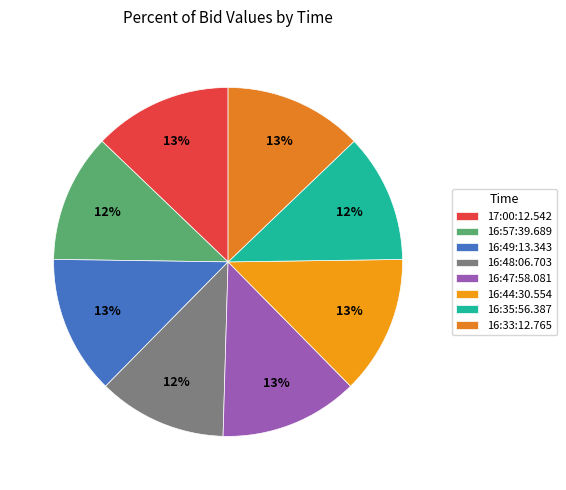

How many segments does this pie chart have?

8